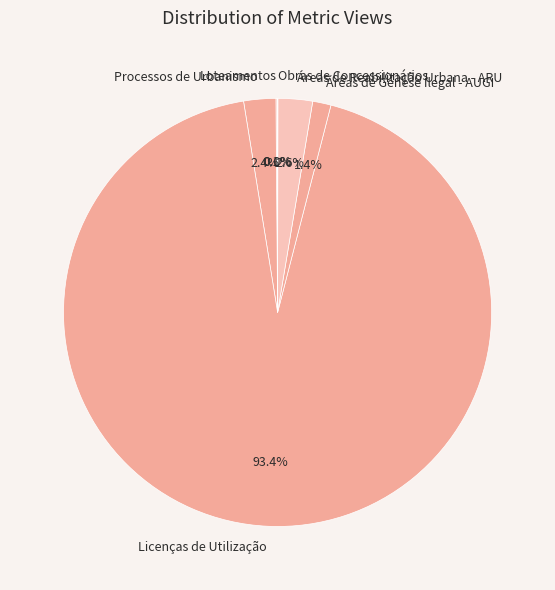

Approximately how many times larger is the value at Licenças de Utilização compared to Áreas de Reabilitação Urbana - ARU?

35.9